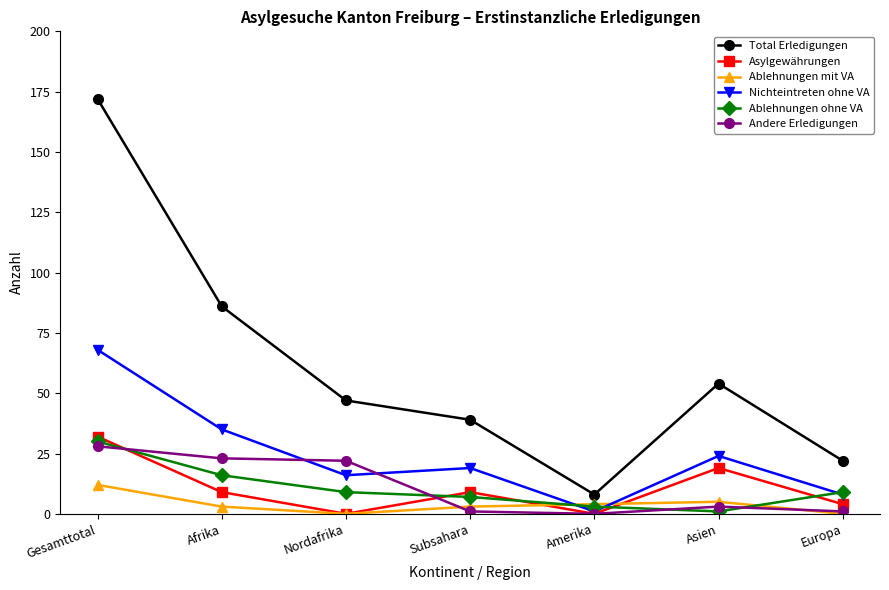

The Total Erledigungen series shows 27 at Afrika. True or false?

False